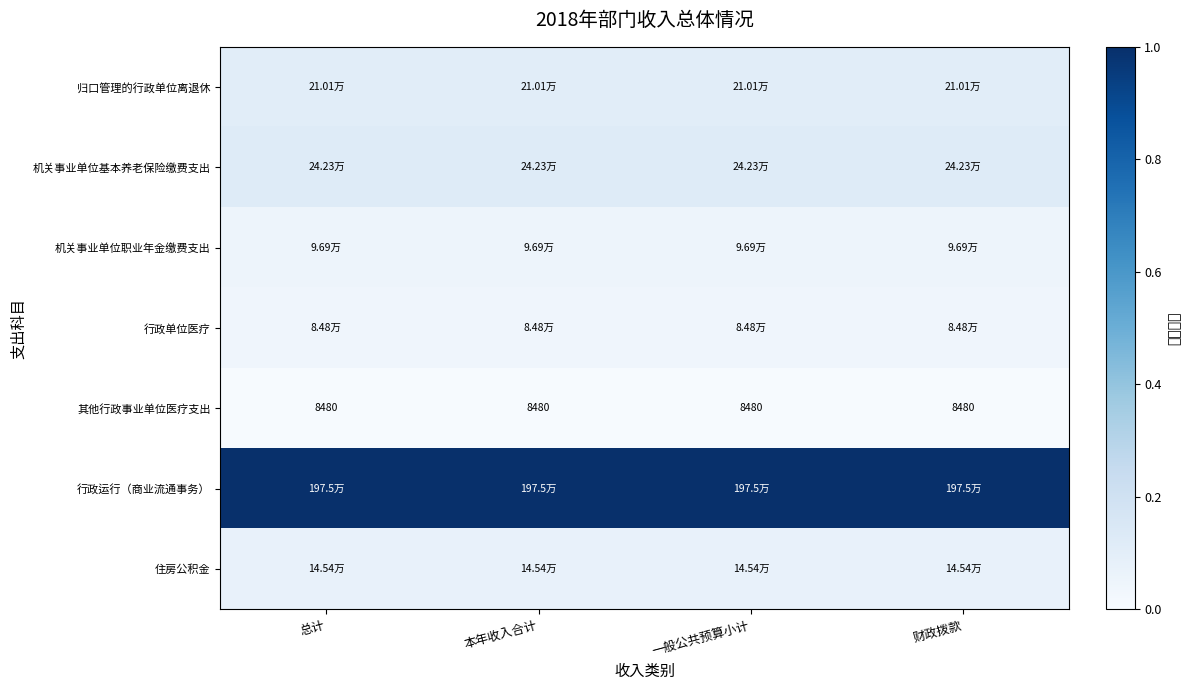

Count the number of categories in the chart.

4